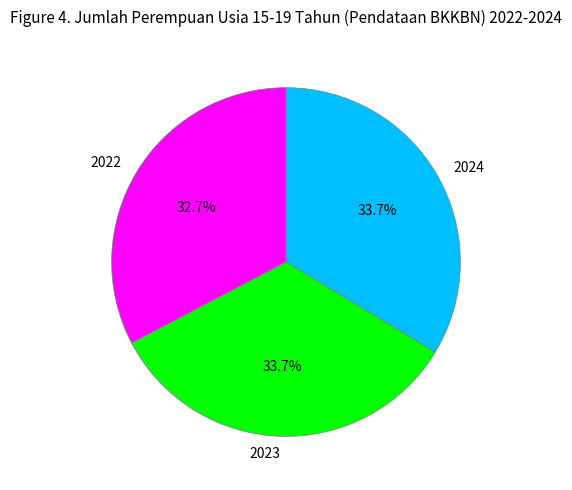

To the nearest percent, what is the combined percentage of 2023 and 2022?

66%